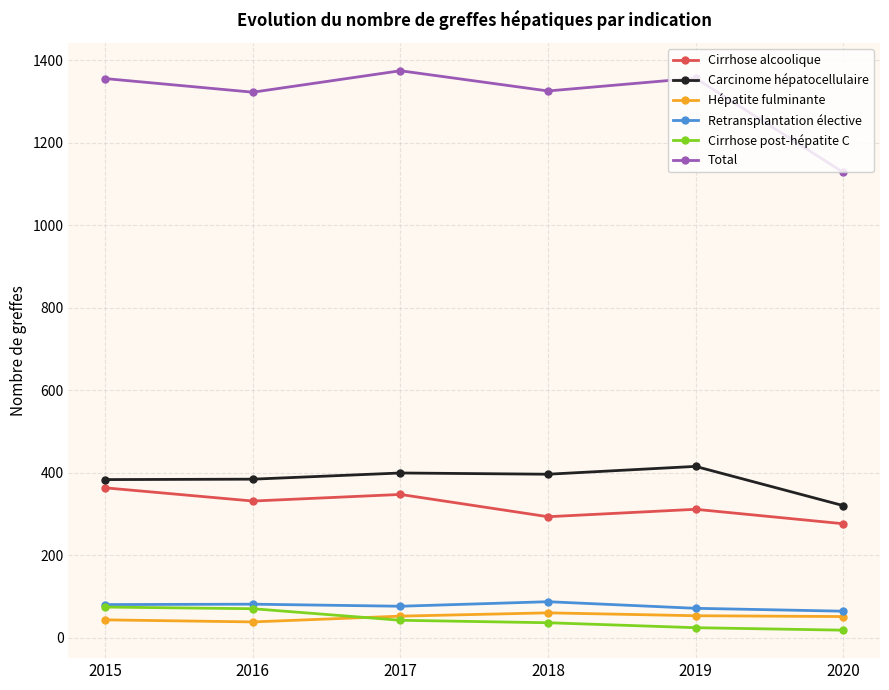

Which category has the highest value in the Cirrhose alcoolique series?

2015